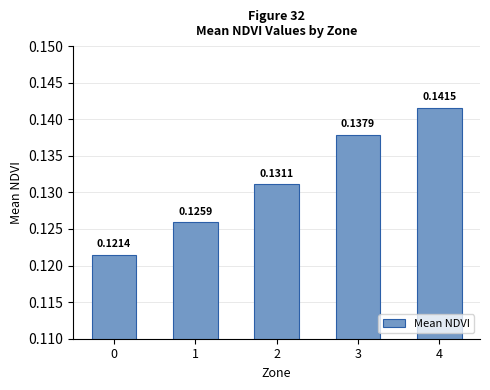

Which has a higher value, 4 or 3?

4